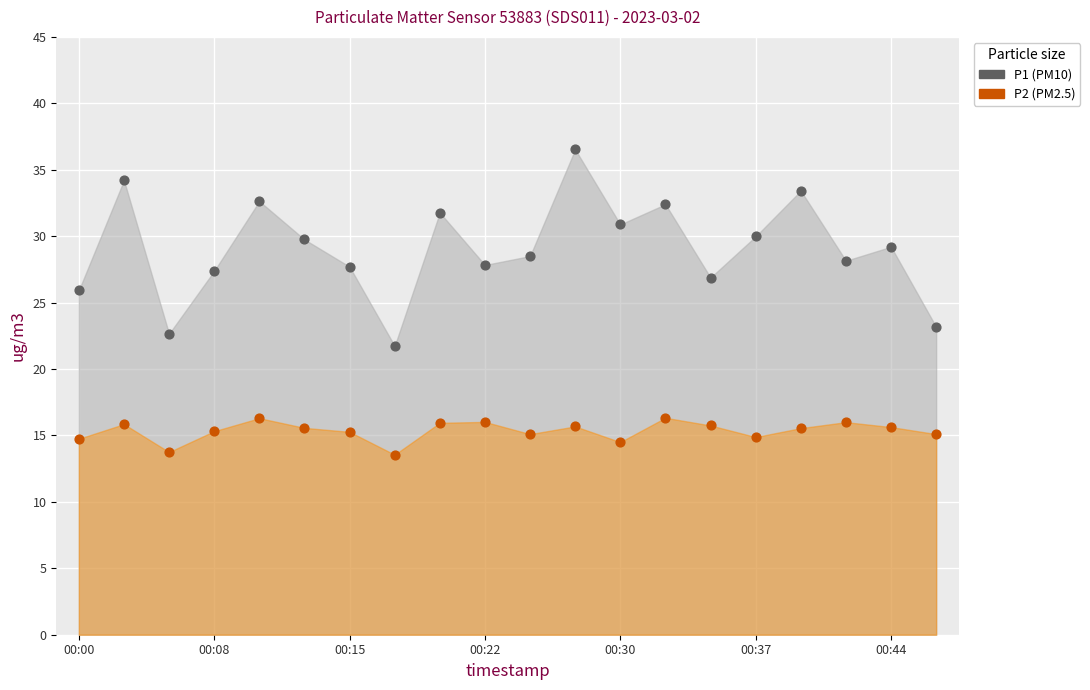

Across all data points, what is the range of Y values (max minus min)?

23.0